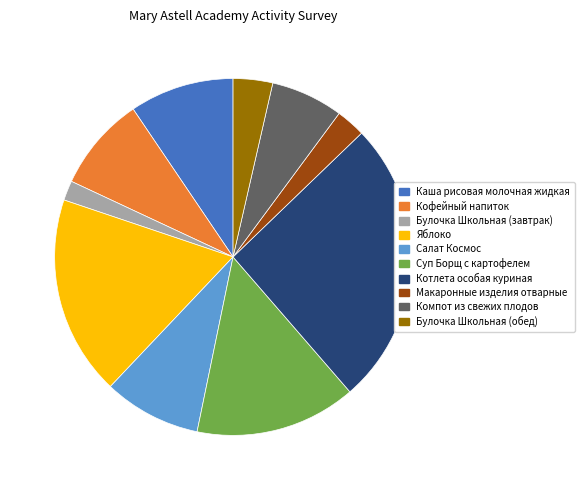

How many slices are in this pie chart?

10